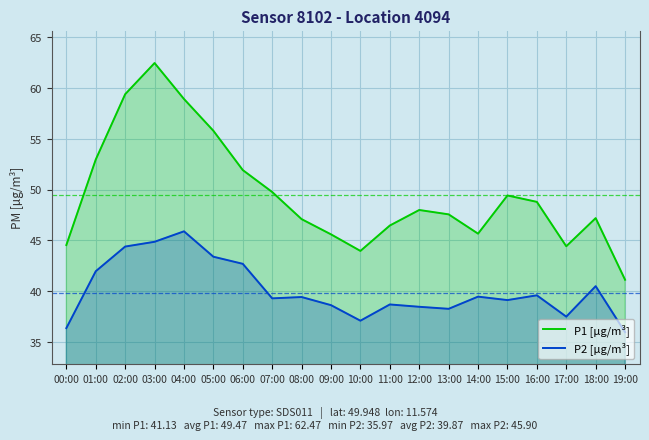

Which category has the lowest value across all series?

19:00